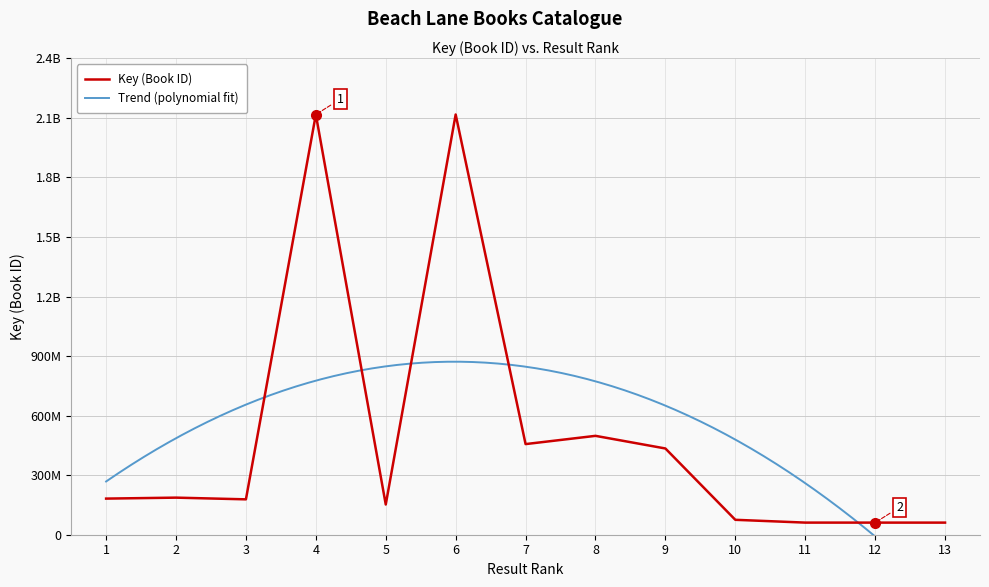

Does the chart display data point markers on the line(s)?

No